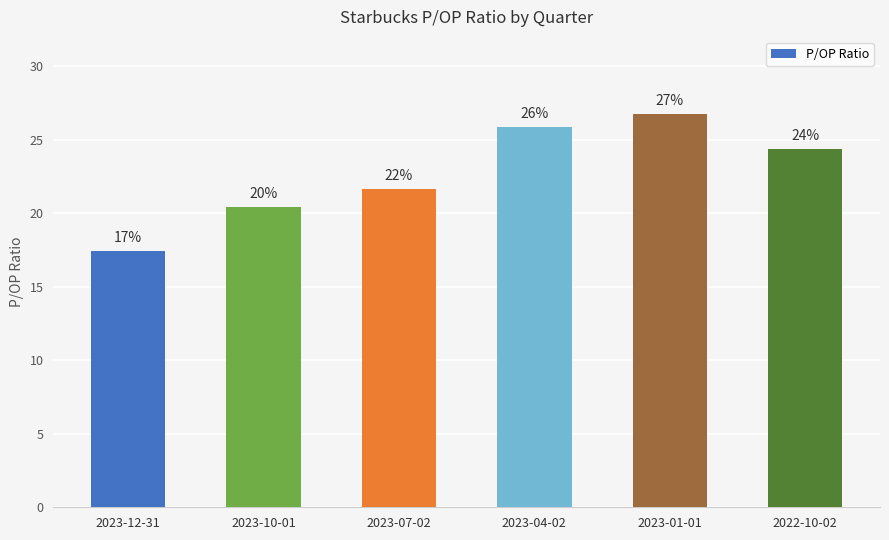

What is the change in value from 2023-04-02 to 2023-01-01?

+0.9